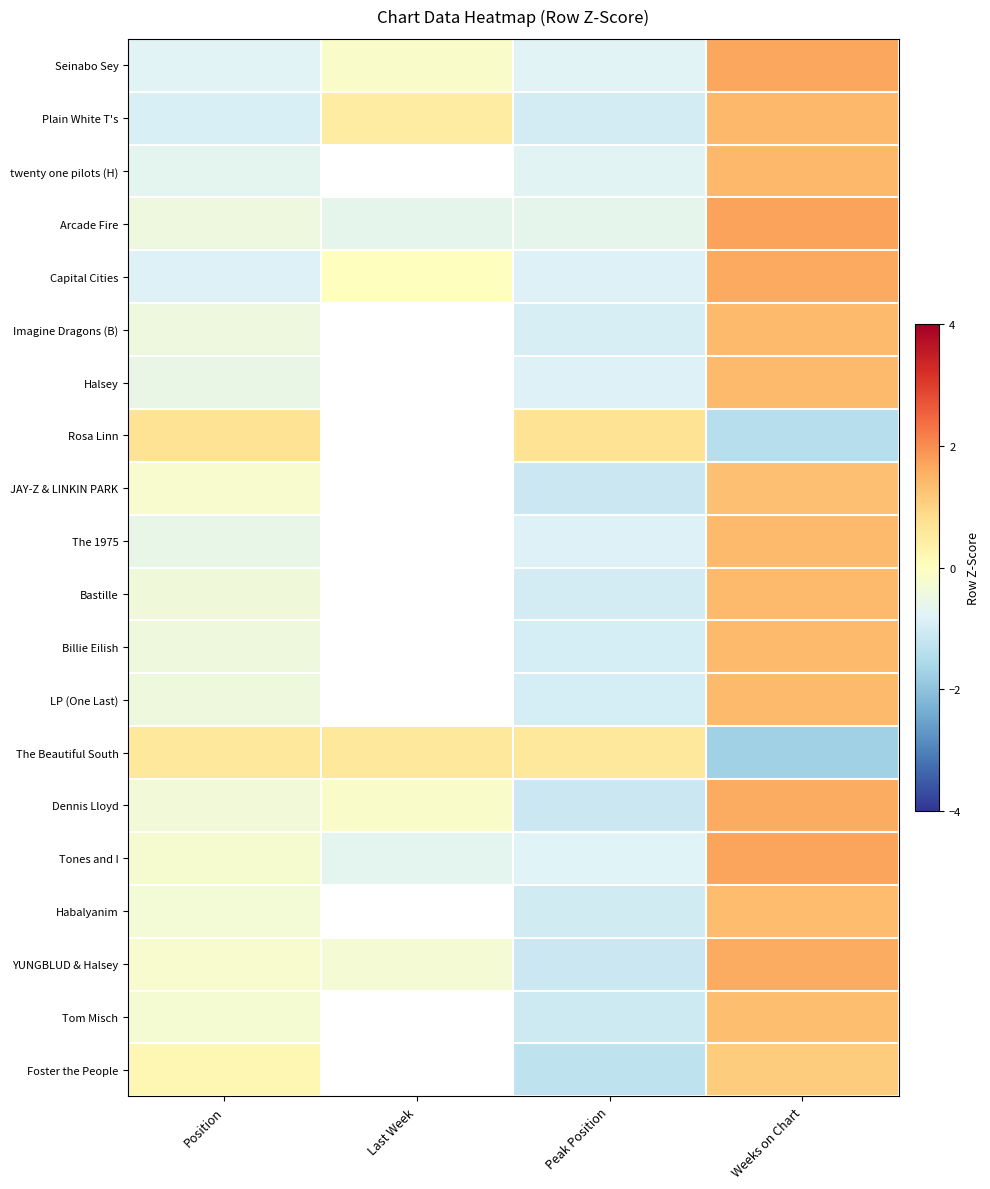

The Capital Cities series shows -0.3 at Position. True or false?

False